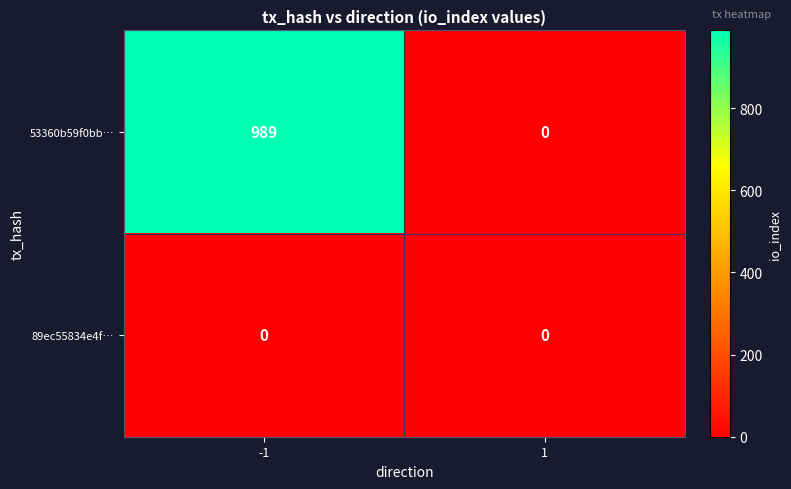

At how many categories does at least one series exceed 398?

1